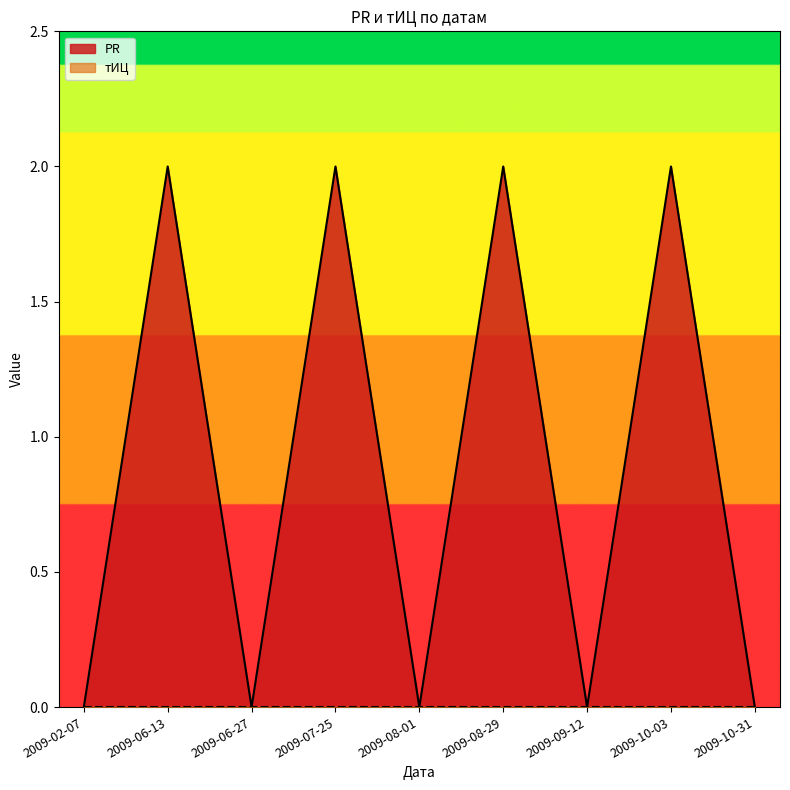

At which category does the chart reach its peak across all series?

2009-06-13